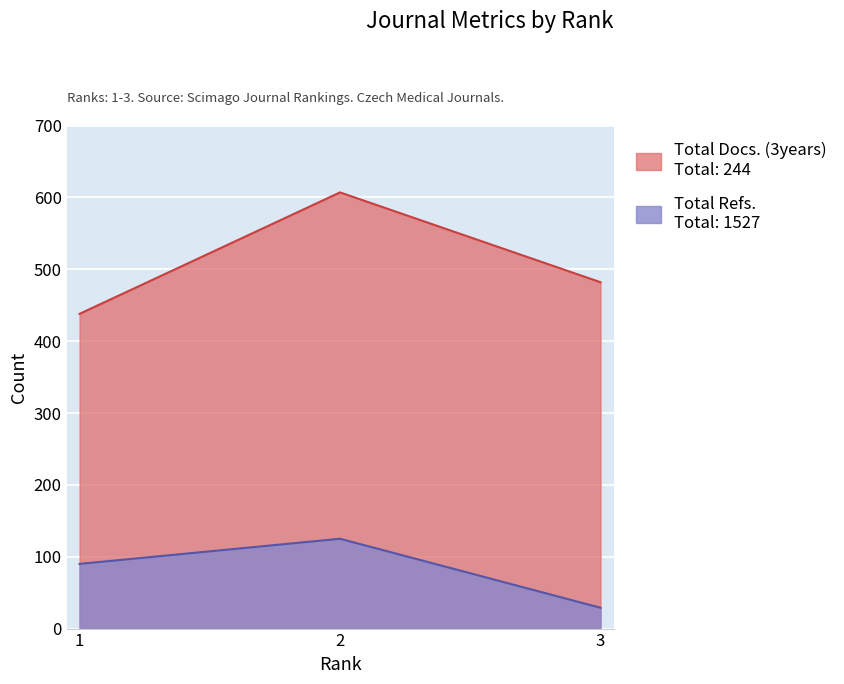

Which series has the largest total across all categories?

Total Refs.